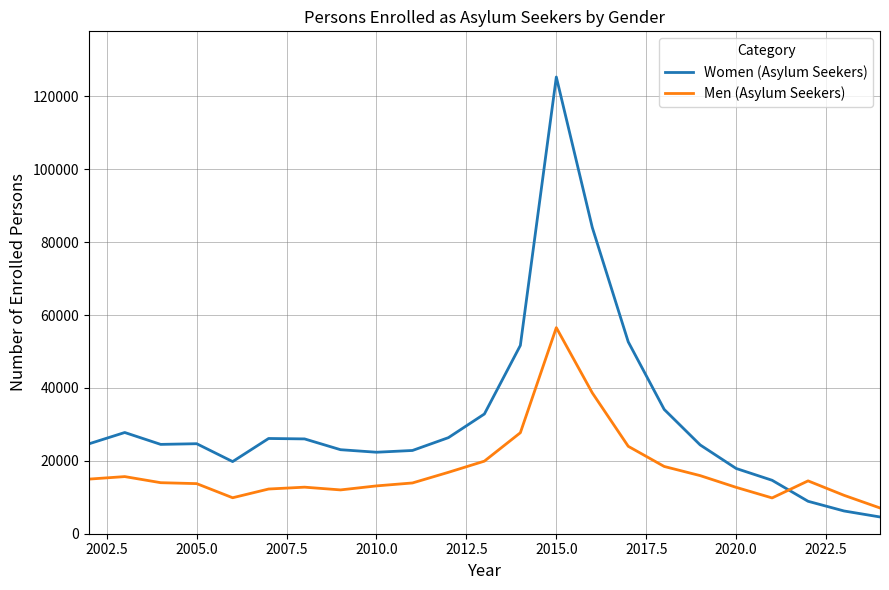

Which series has the largest total across all categories?

Women (Asylum Seekers)